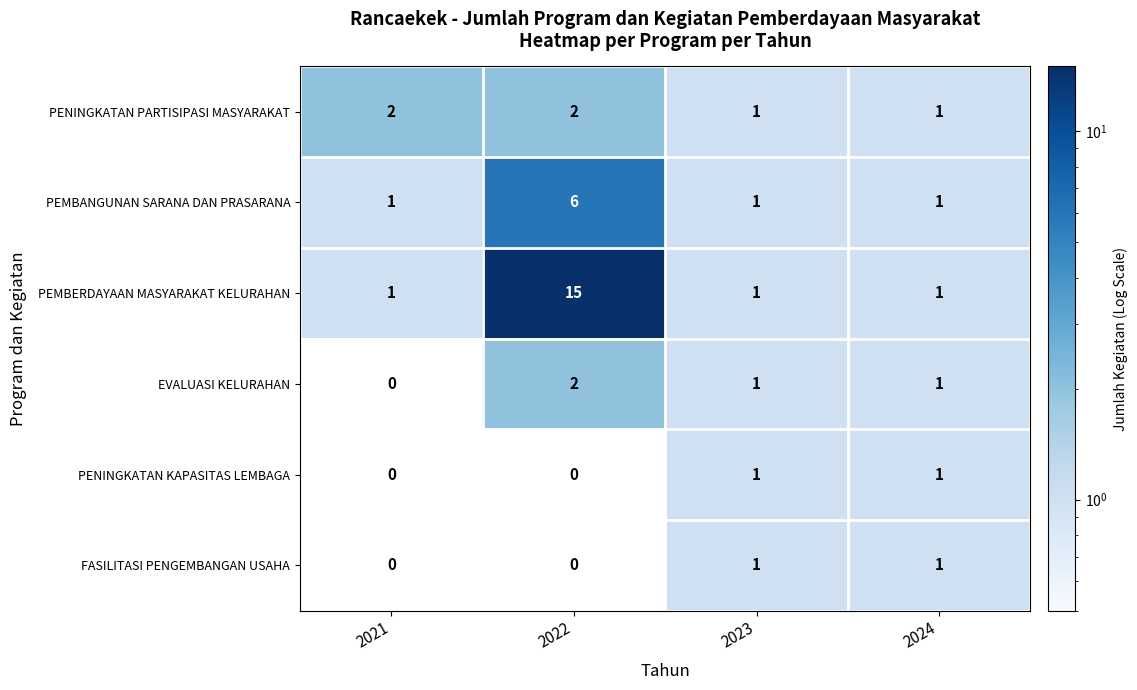

Which series has the largest total across all categories?

PEMBERDAYAAN MASYARAKAT KELURAHAN